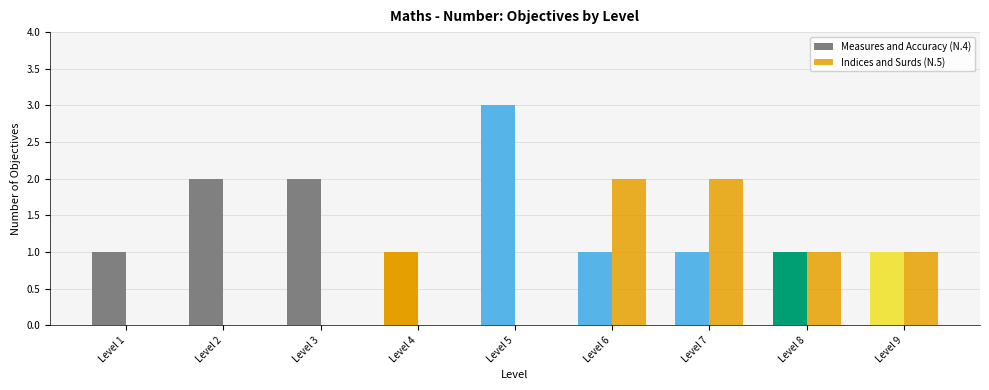

What is the greatest value displayed?

3